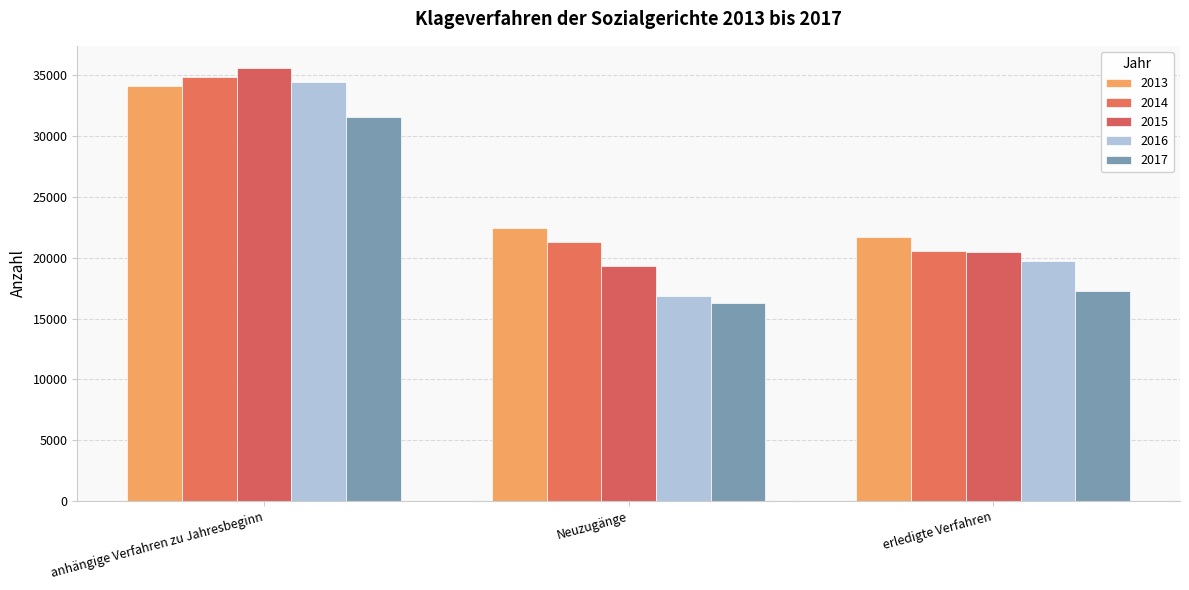

Reading left to right, list all the values displayed in this chart.

2013: 34162	22464	21722
2014: 34906	21325	20592
2015: 35646	19330	20488
2016: 34484	16831	19701
2017: 31612	16261	17288